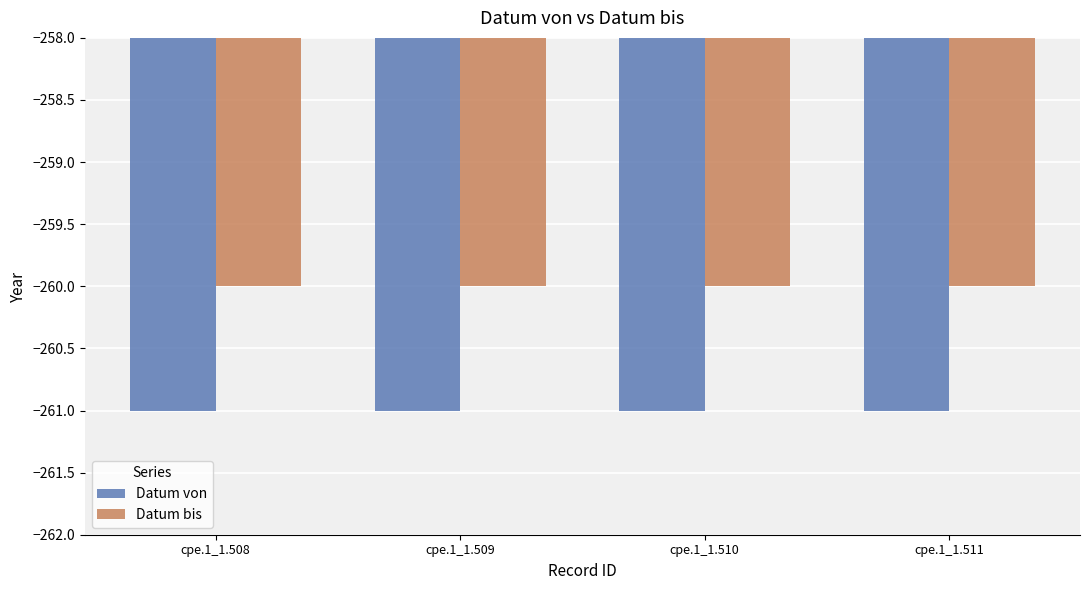

List the series in order of their overall mean, lowest first.

Datum von, Datum bis